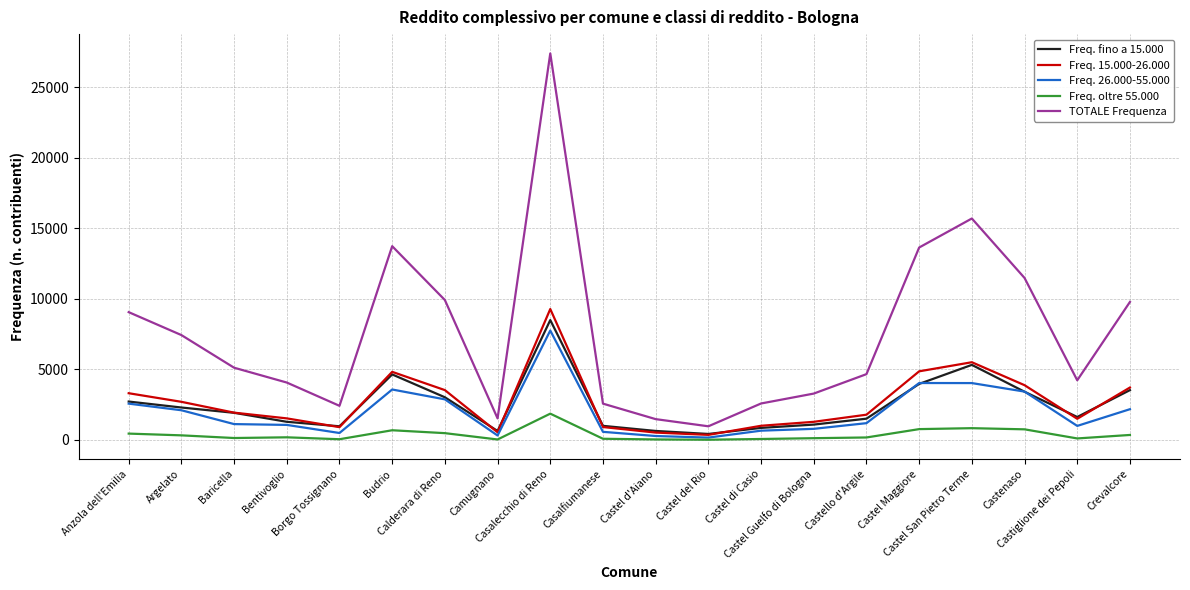

List the series in order of their peak value, lowest first.

Freq. oltre 55.000, Freq. 26.000-55.000, Freq. fino a 15.000, Freq. 15.000-26.000, TOTALE Frequenza